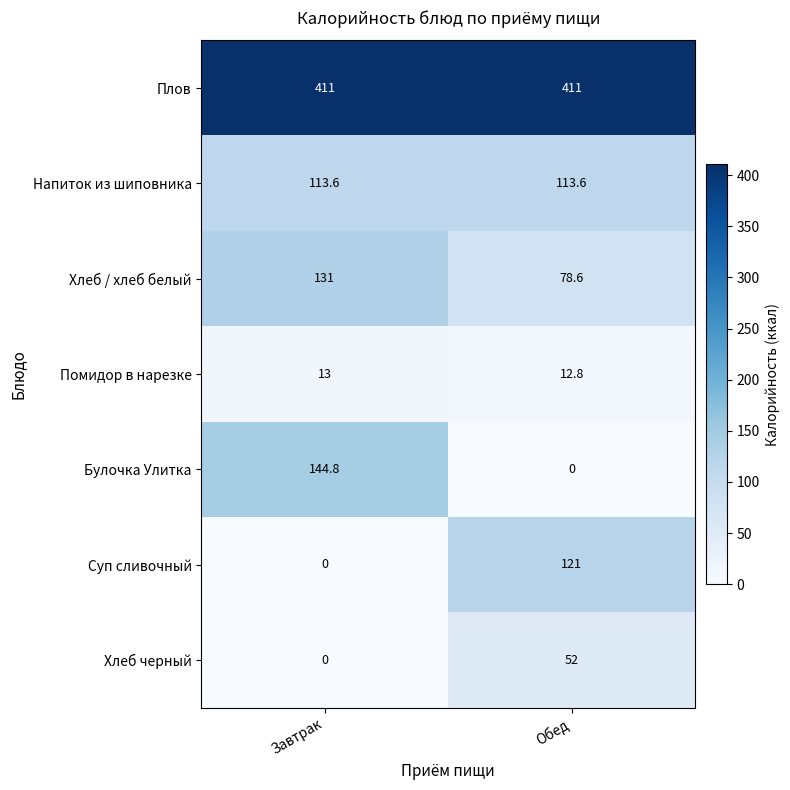

How many data points does each series have?

2